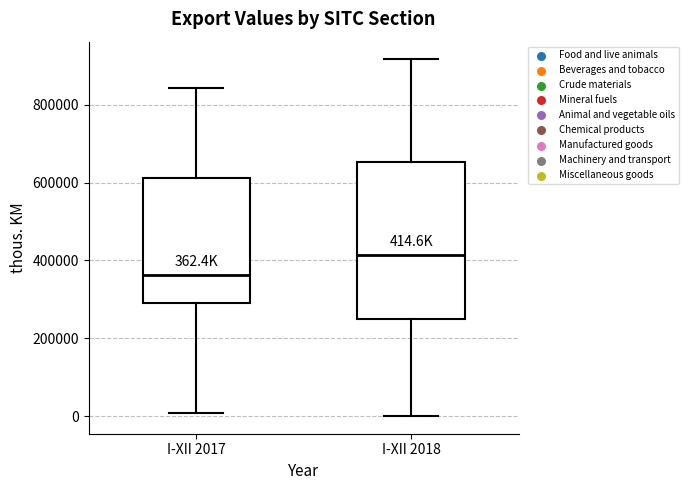

Which box is the tallest, from its lower edge to its upper edge?

I-XII 2018